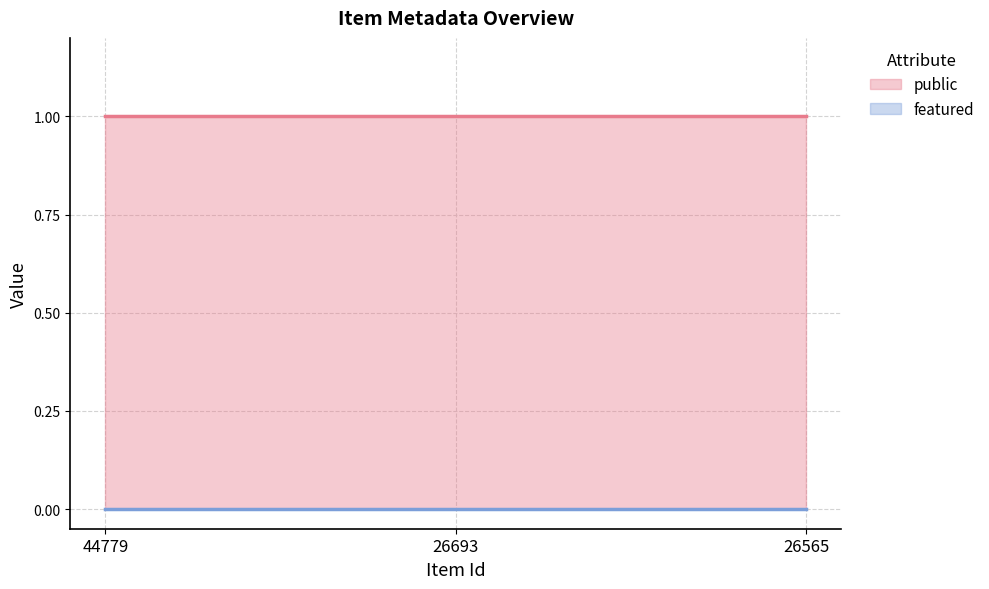

What is the value of the public point at the 3rd from the left?

1